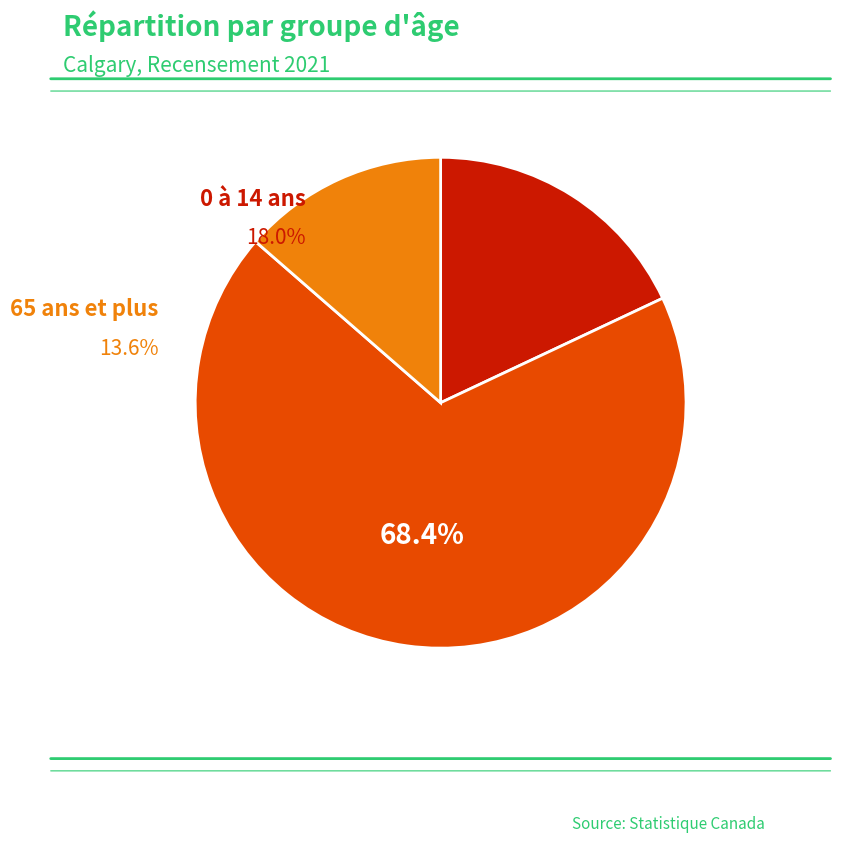

Count the number of slices in the pie.

3